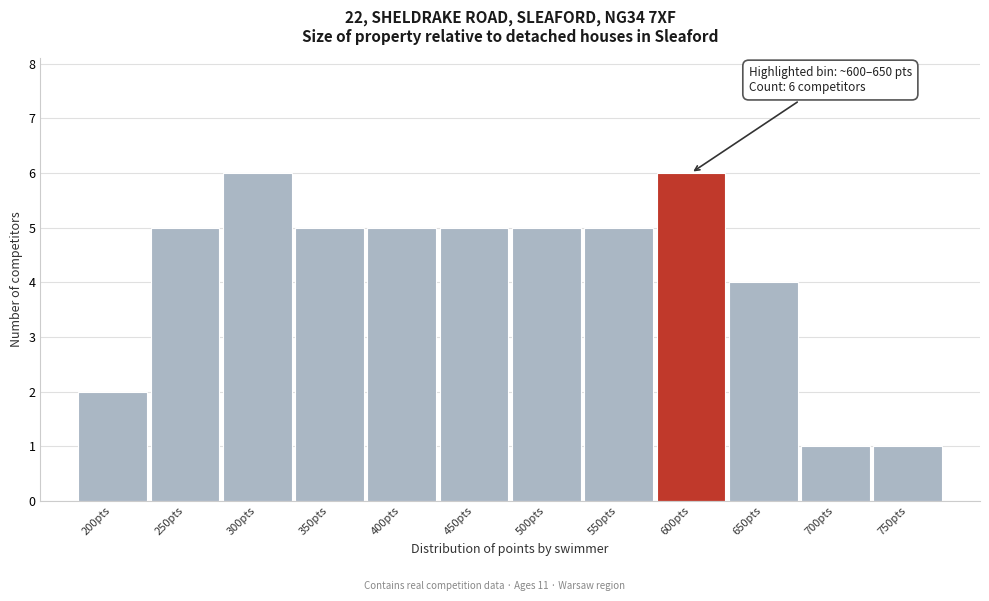

Reading left to right, extract all data points from this chart.

2	5	6	5	5	5	5	5	6	4	1	1